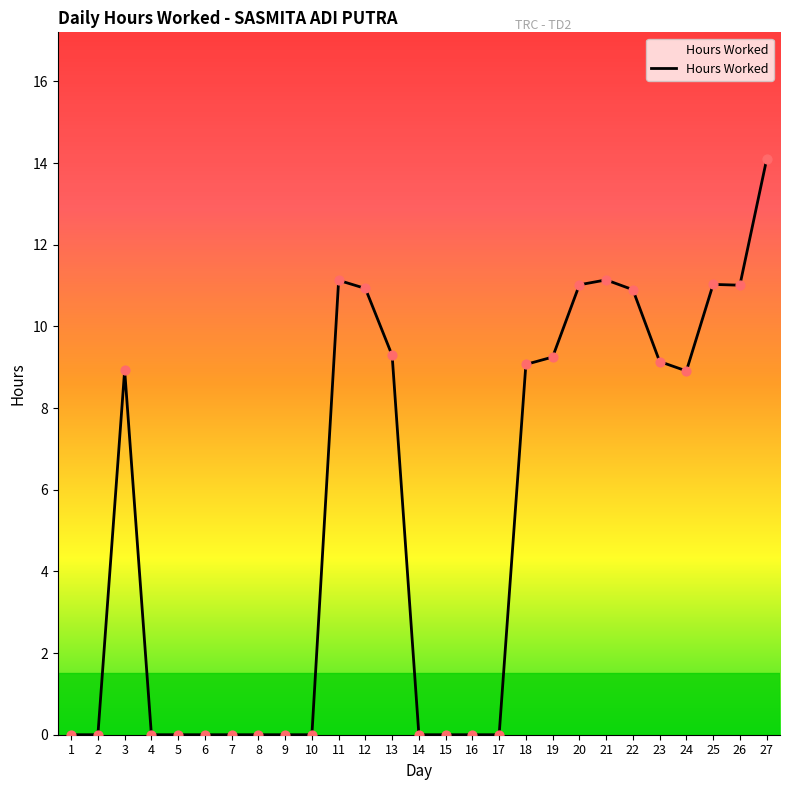

Which has a higher value, 3 or 27?

27